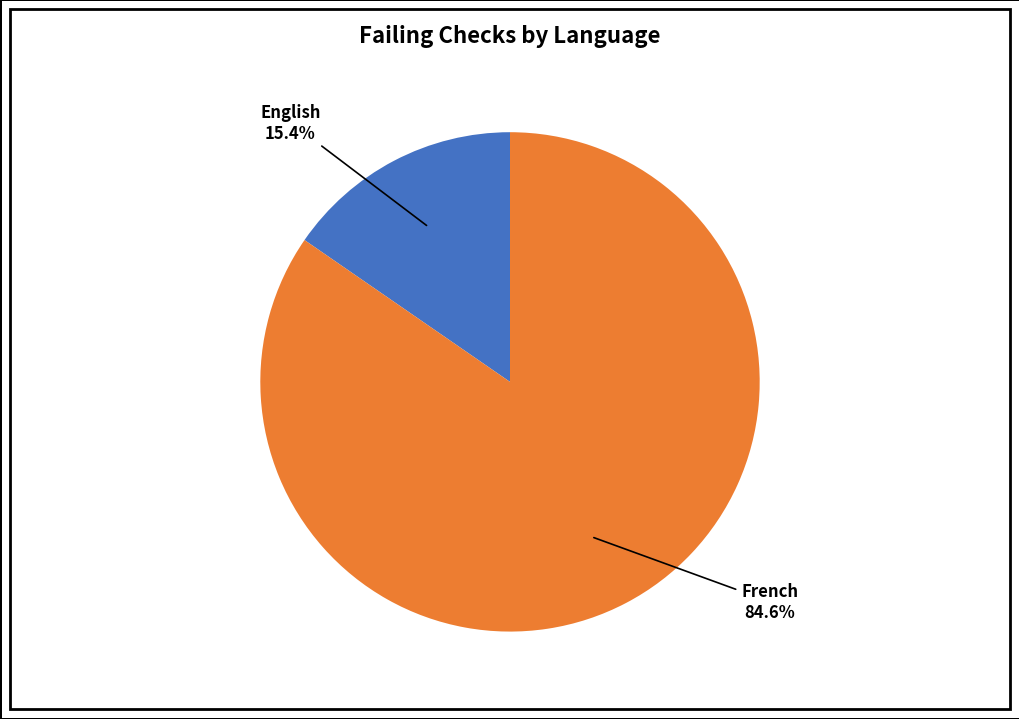

What is the largest slice in the pie chart?

French